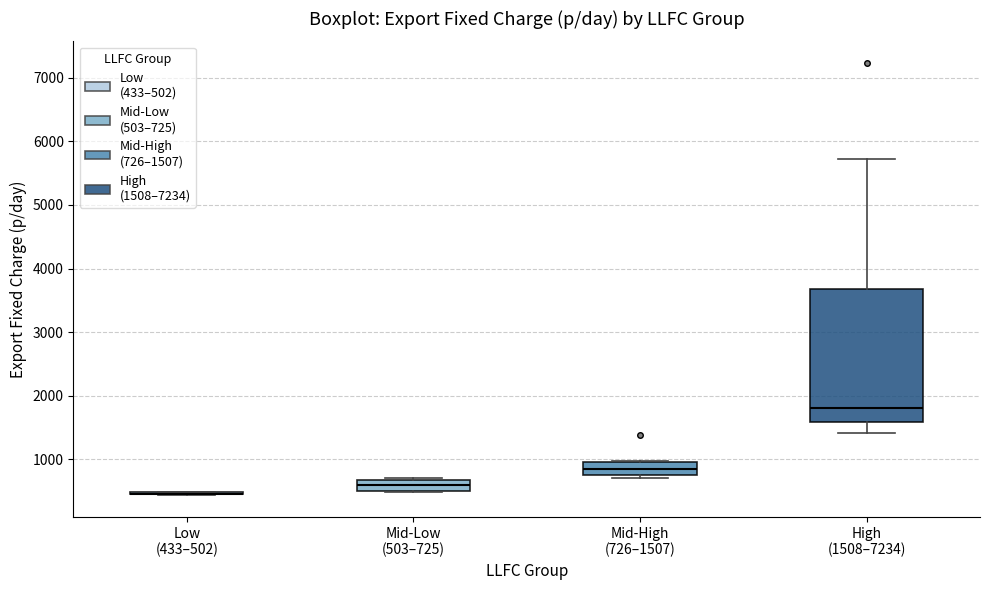

Reading left to right, read every box against the y-axis: the position of its median line, the range the box covers, and the ends of its whiskers. The values are not printed on the chart, so give them approximately, as read against the axis.

Low (433–502): box collapsed to a line at 500, whiskers 400 to 500
Mid-Low (503–725): median 600, box 500 to 700, whiskers 500 to 700
Mid-High (726–1507): median 800 (inside the box), box 800 to 1000, whiskers 700 to 1000
High (1508–7234): median 1800, box 1600 to 3700, whiskers 1400 to 5700